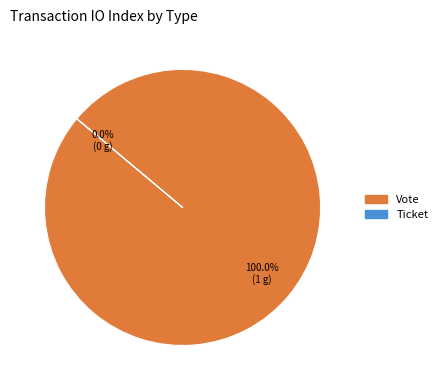

What is the change in value from Vote to Ticket?

-1